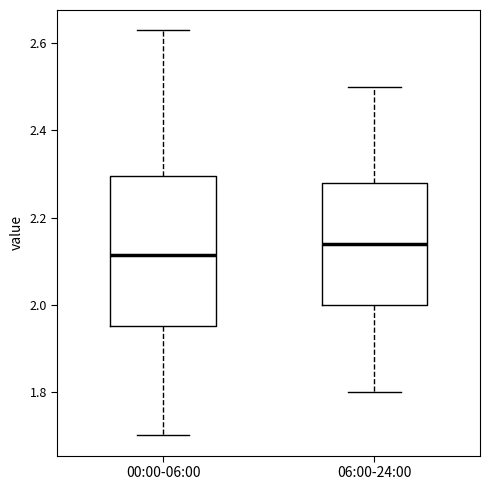

Which box has the lowest median line?

00:00-06:00